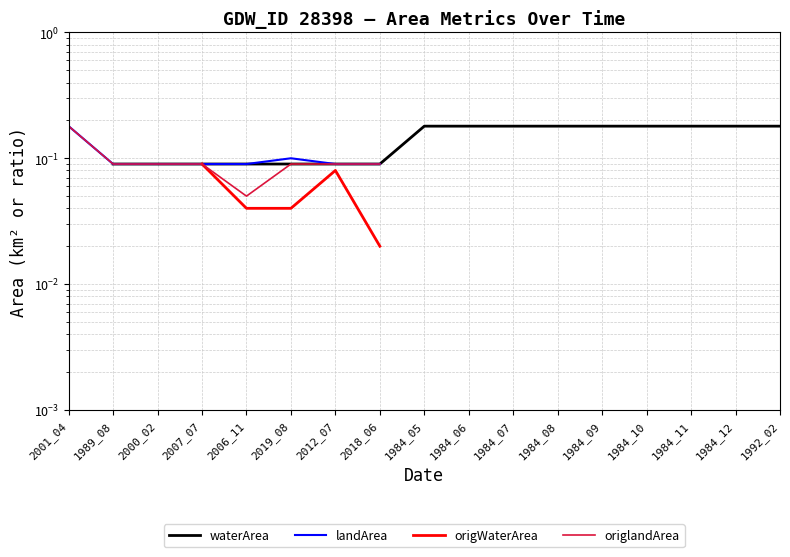

Rank the categories by origlandArea value from lowest to highest.

2006_11, 1989_08, 2000_02, 2007_07, 2019_08, 2012_07, 2018_06, 2001_04, 1984_05, 1984_06, 1984_07, 1984_08, 1984_09, 1984_10, 1984_11, 1984_12, 1992_02